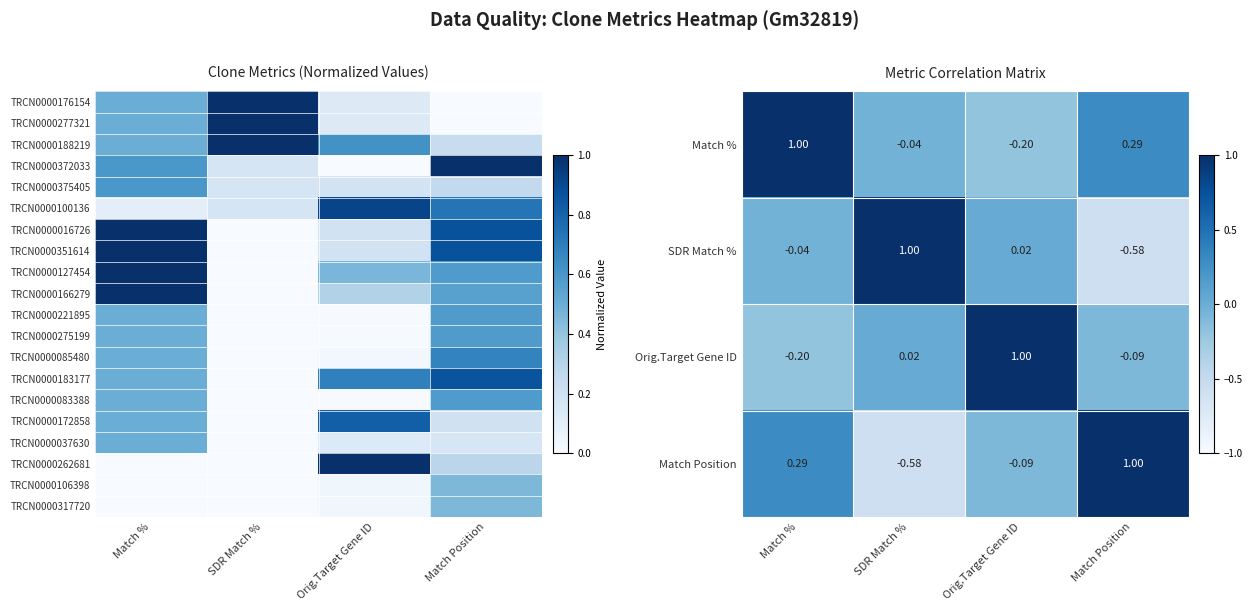

List the series in order of their peak value, highest first.

SDR Match %, TRCN0000016726, TRCN0000351614, TRCN0000127454, TRCN0000166279, TRCN0000262681, Match %, Orig.Target Gene ID, Match Position, TRCN0000100136, TRCN0000183177, TRCN0000172858, TRCN0000085480, TRCN0000375405, TRCN0000083388, TRCN0000221895, TRCN0000275199, TRCN0000037630, TRCN0000106398, TRCN0000317720